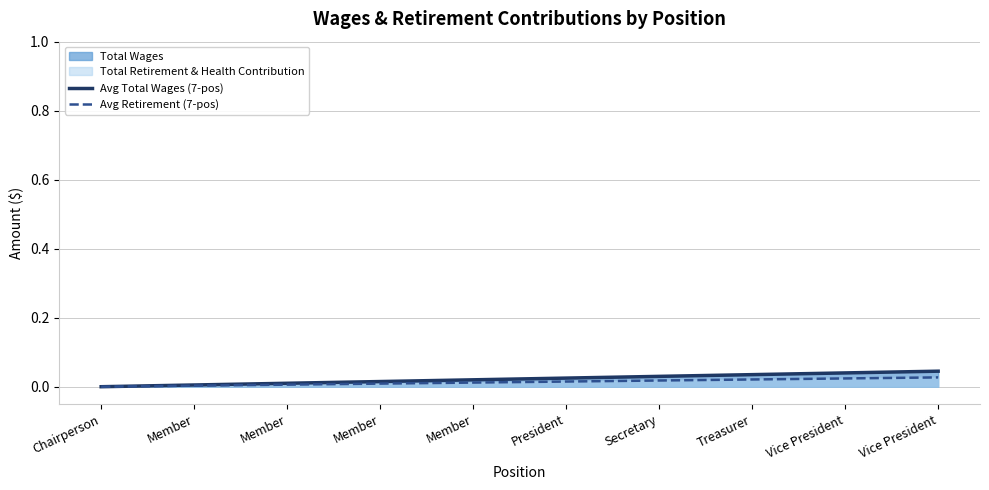

True or false: Avg Retirement (7-pos) and Avg Total Wages (7-pos) cross at least once.

False